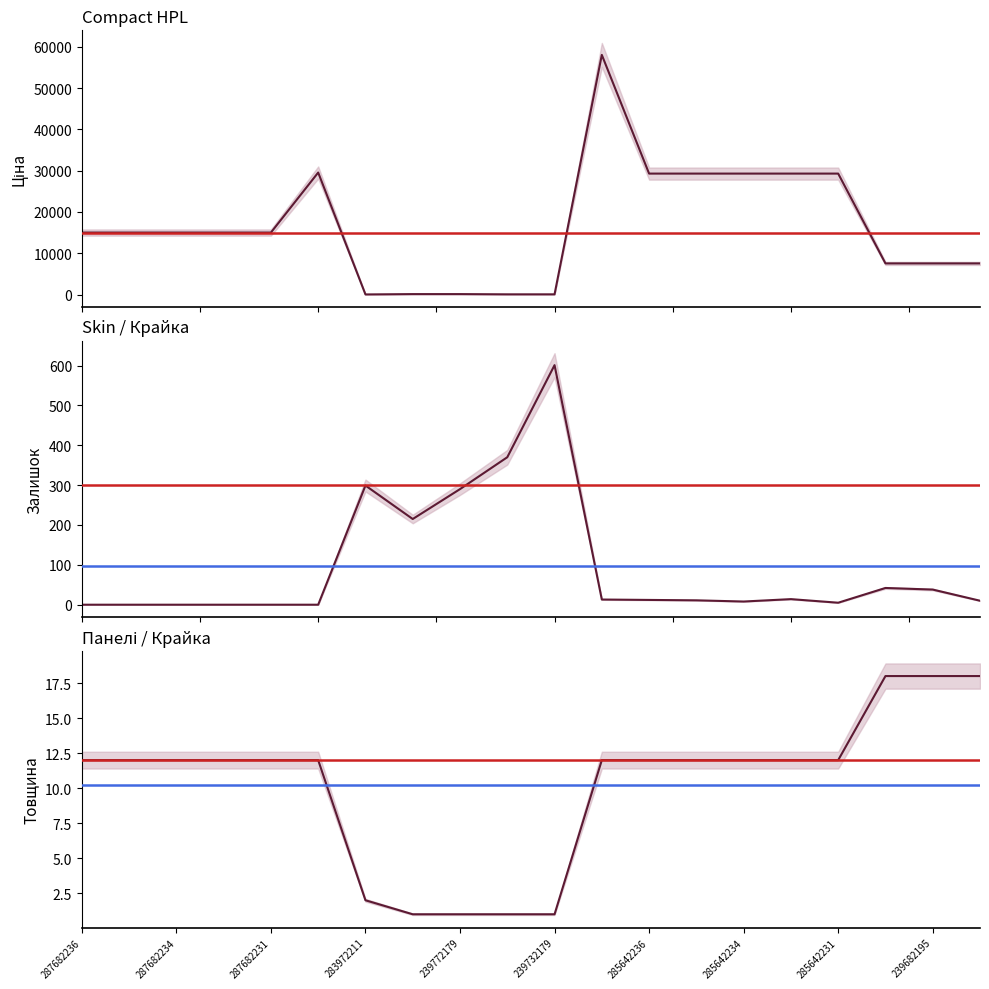

The value of Залишок at 287682231 is 320.6. True or false?

False